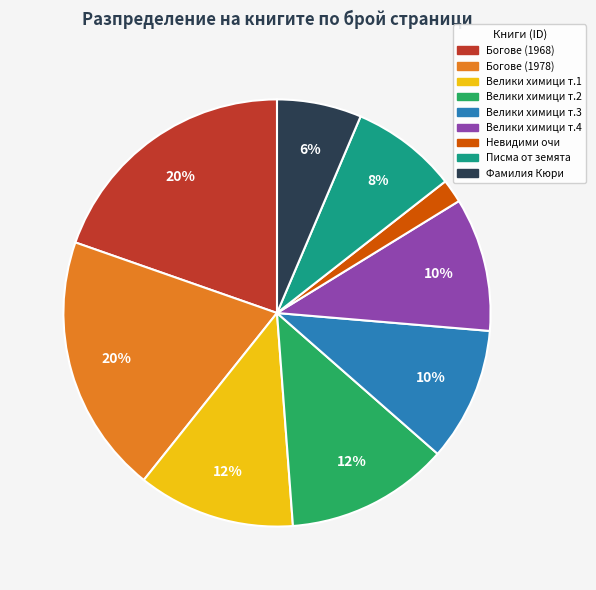

To the nearest percent, what is the difference between the largest and smallest slice percentages?

18%